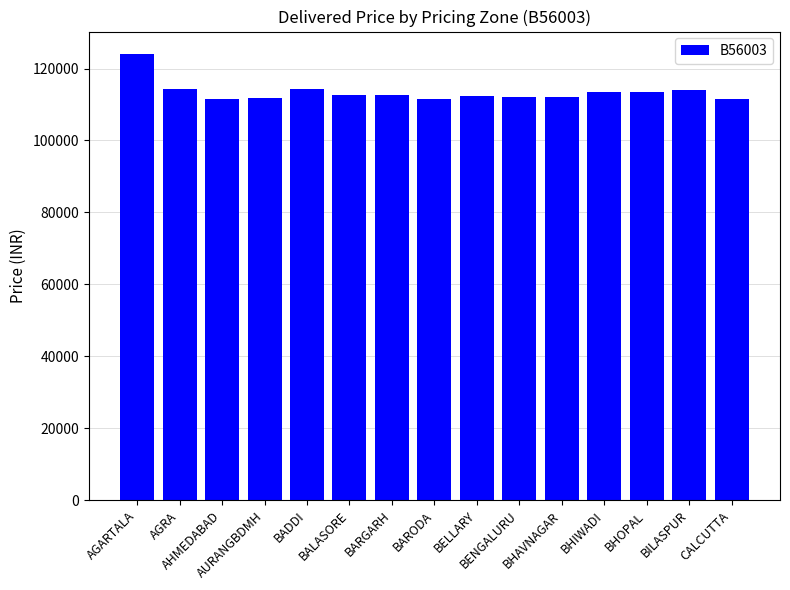

What is the maximum value shown in the chart?

124070